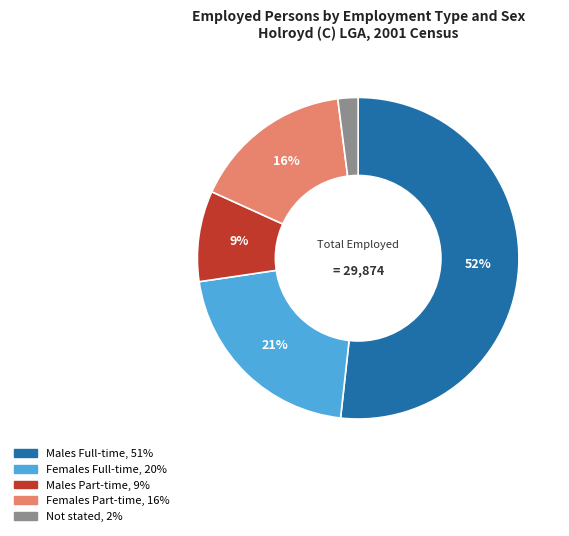

What is the smallest slice in the pie chart?

Not stated